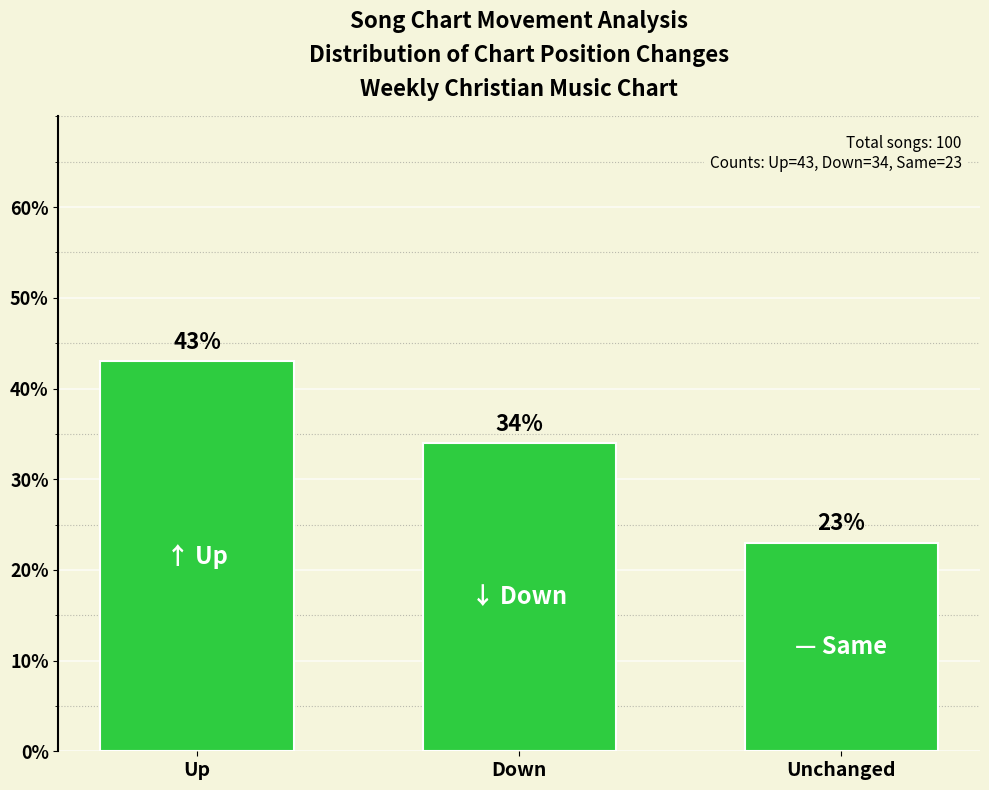

Does the chart contain any negative values?

No